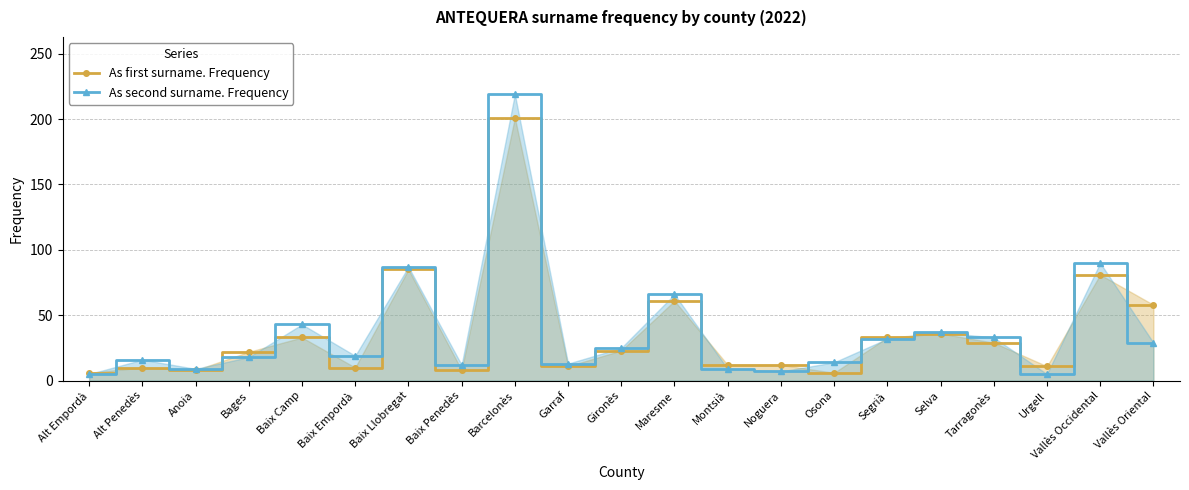

Rank the series by their maximum value, from highest to lowest.

As second surname. Frequency, As first surname. Frequency